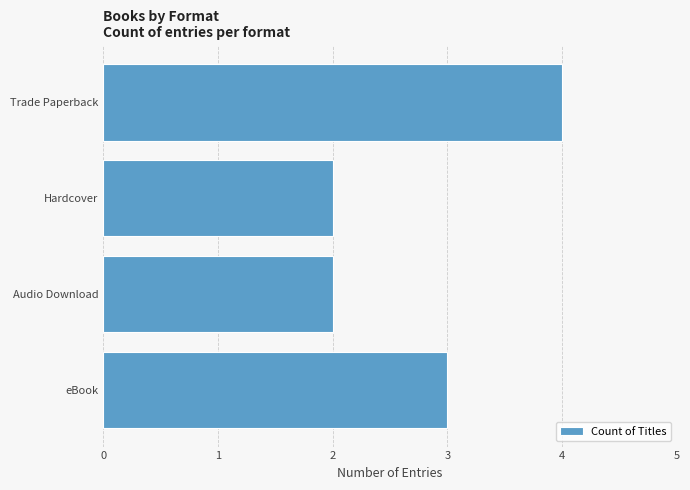

What is the difference between the maximum and minimum values?

2